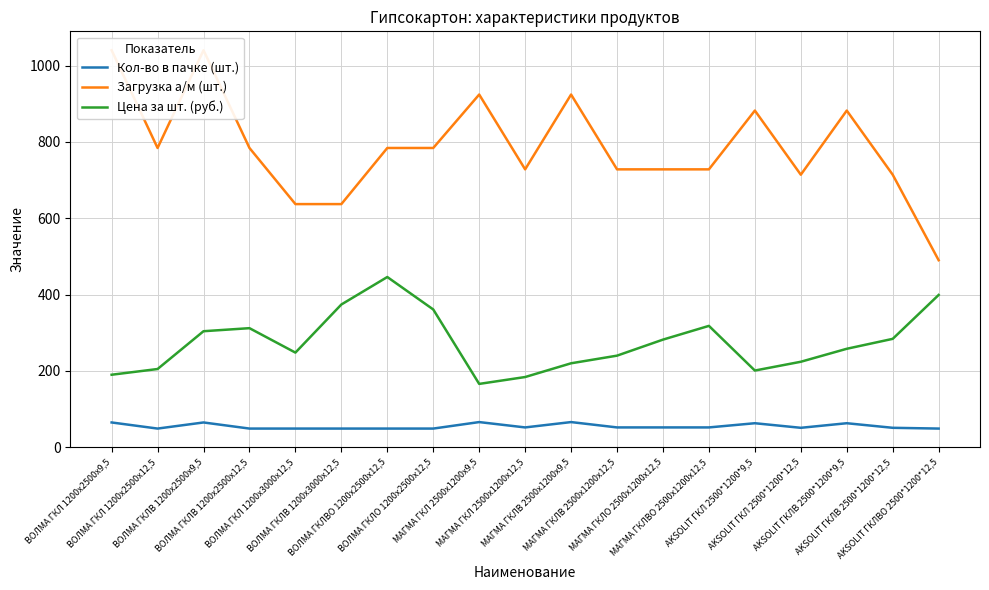

What is the average value of the Загрузка а/м (шт.) series?

786